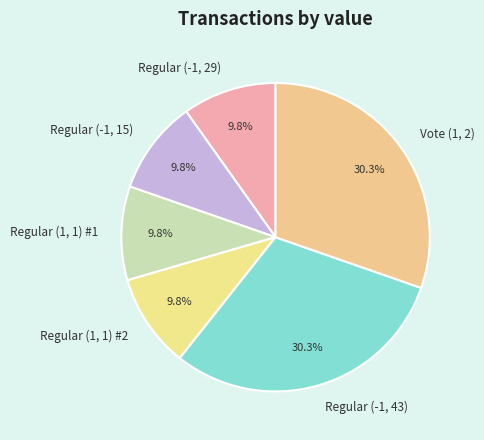

How much of the chart is everything except Regular (-1, 29)?

90.2%